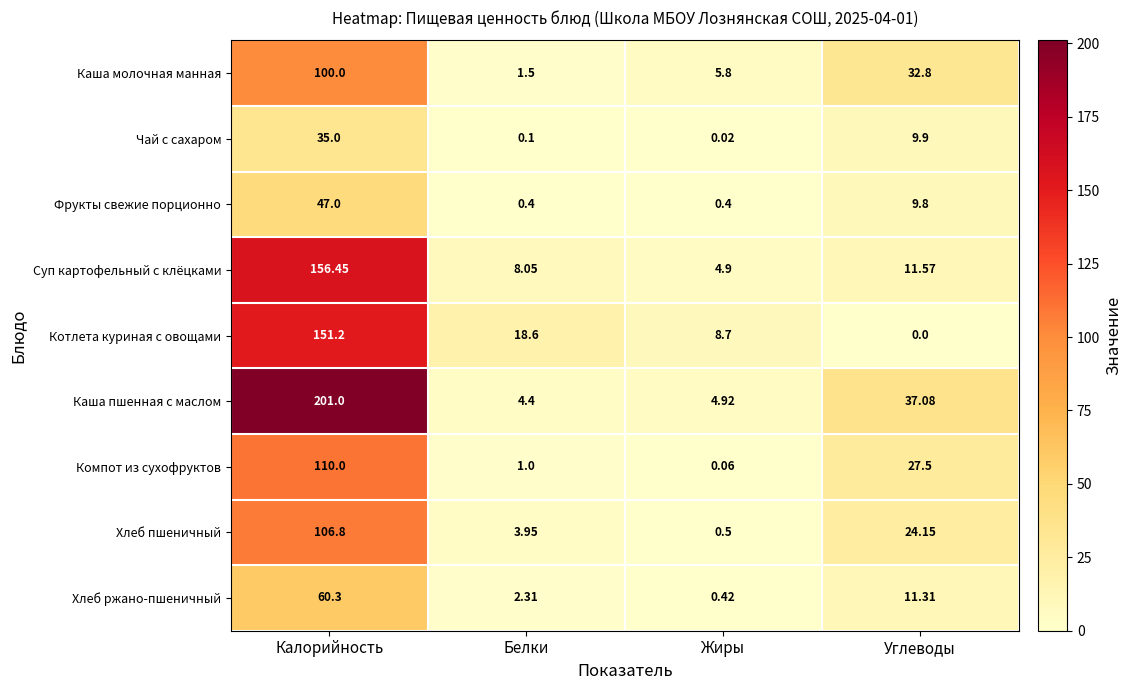

List the labels in order of Каша молочная манная value, largest first.

Калорийность, Углеводы, Жиры, Белки